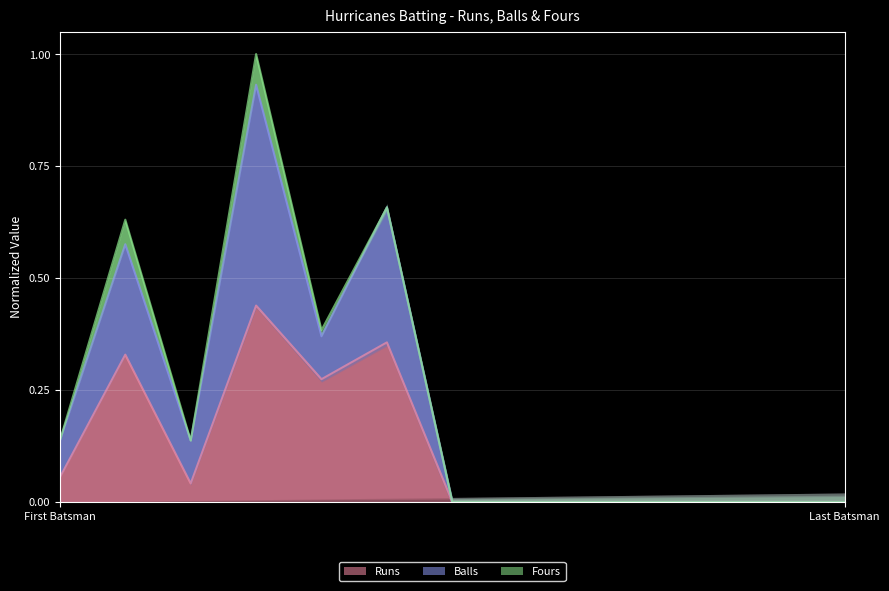

What is the spread (max minus min) of values at Ankit Garg?

0.3